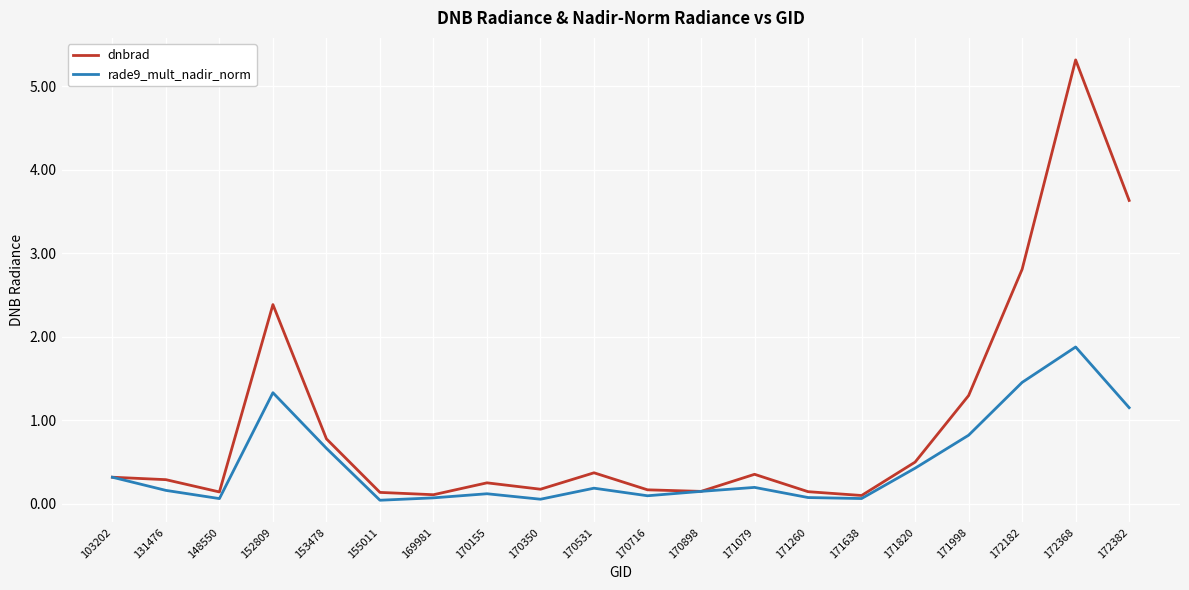

Rank the series at 155011 from lowest to highest value.

rade9_mult_nadir_norm, dnbrad